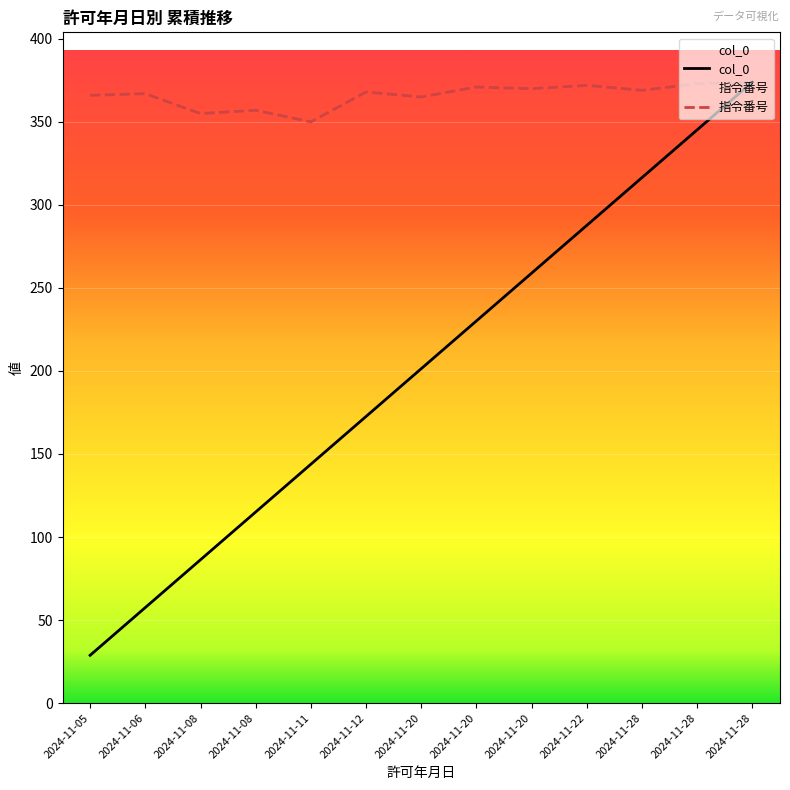

How many interior local peaks does the 指令番号 series have?

5